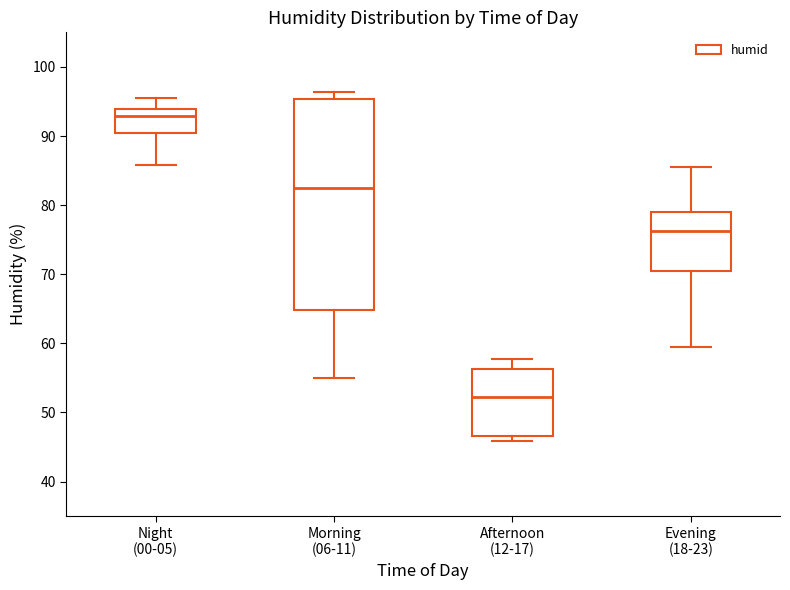

Reading left to right, read every box against the y-axis: the position of its median line, the range the box covers, and the ends of its whiskers. The values are not printed on the chart, so give them approximately, as read against the axis.

Night (00-05): median 93, box 90 to 94, whiskers 86 to 96
Morning (06-11): median 83, box 65 to 95, whiskers 55 to 96
Afternoon (12-17): median 52, box 47 to 56, whiskers 46 to 58
Evening (18-23): median 76, box 71 to 79, whiskers 60 to 86